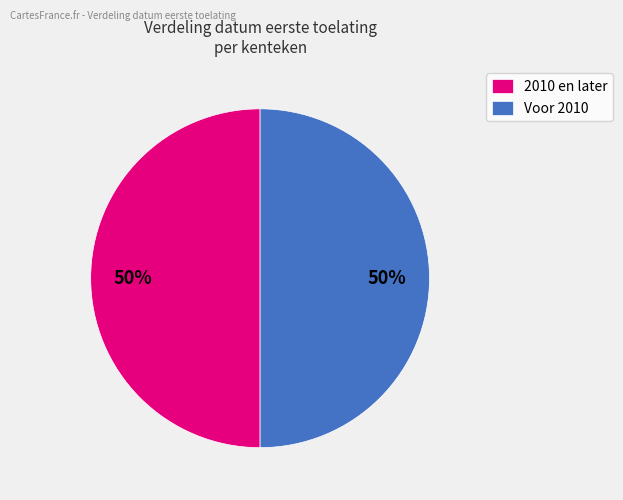

What is the ratio of the value at 2010 en later to the value at Voor 2010?

1.0